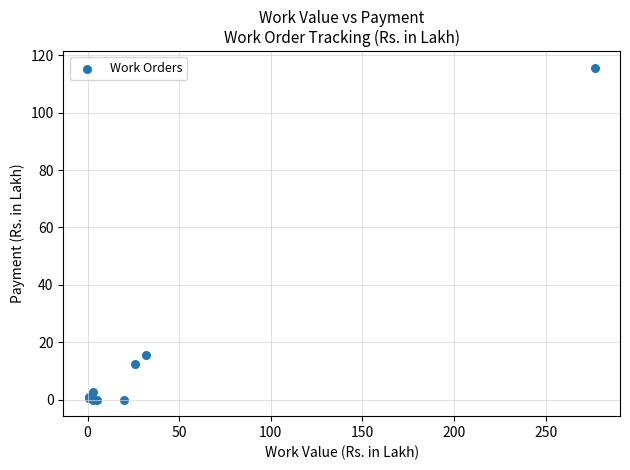

What Y value in the scatter plot is closest to 57?

15.6